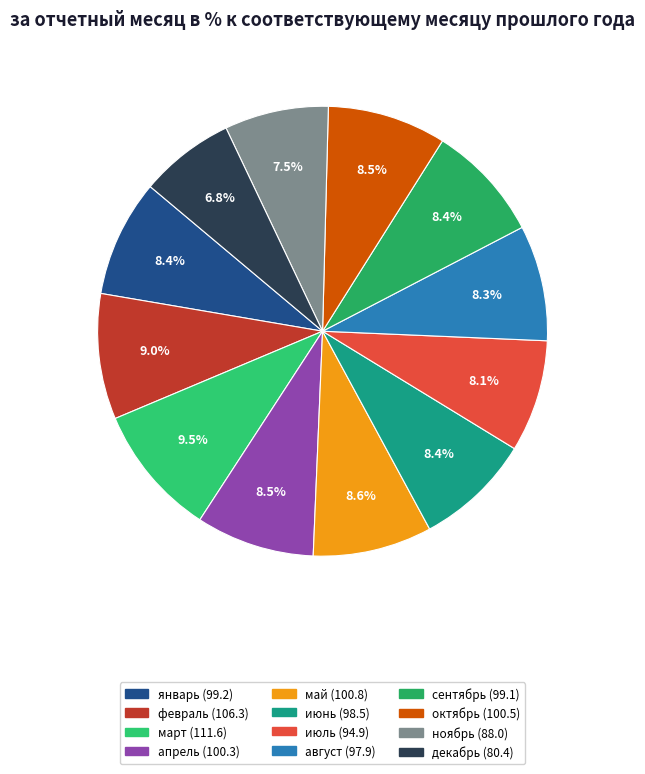

How many slices are in this pie chart?

12